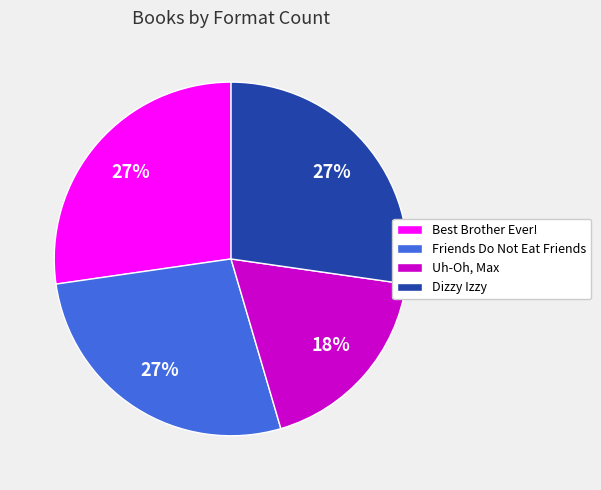

How many segments does this pie chart have?

4